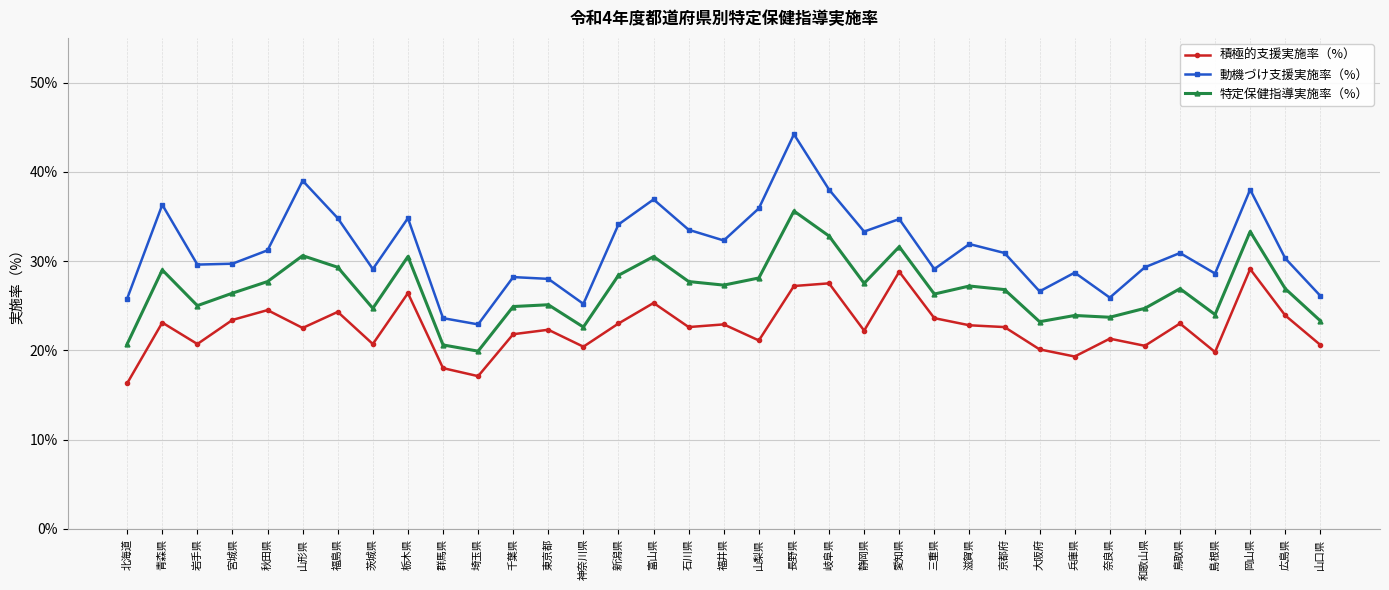

Where is the first local maximum for 動機づけ支援実施率（%）?

青森県